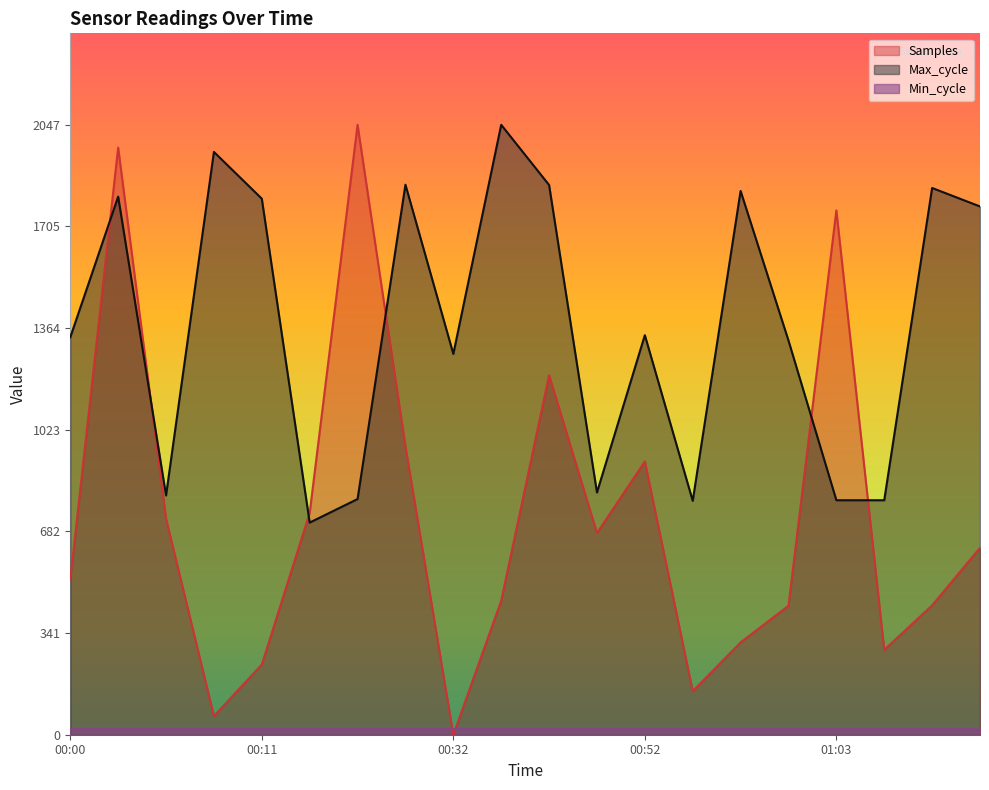

What position from the left is 00:57?

15